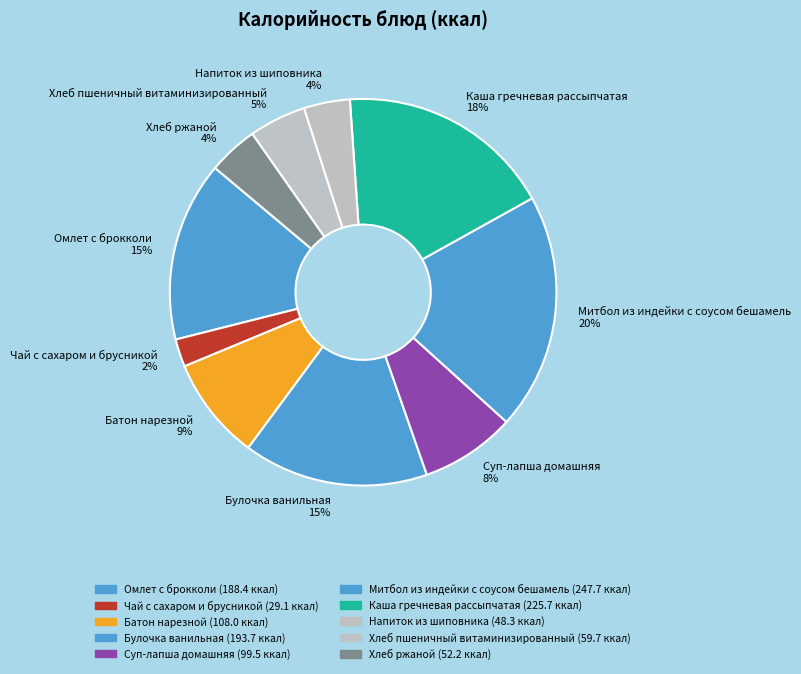

Is the sum of Суп-лапша домашняя and Батон нарезной greater than half?

No